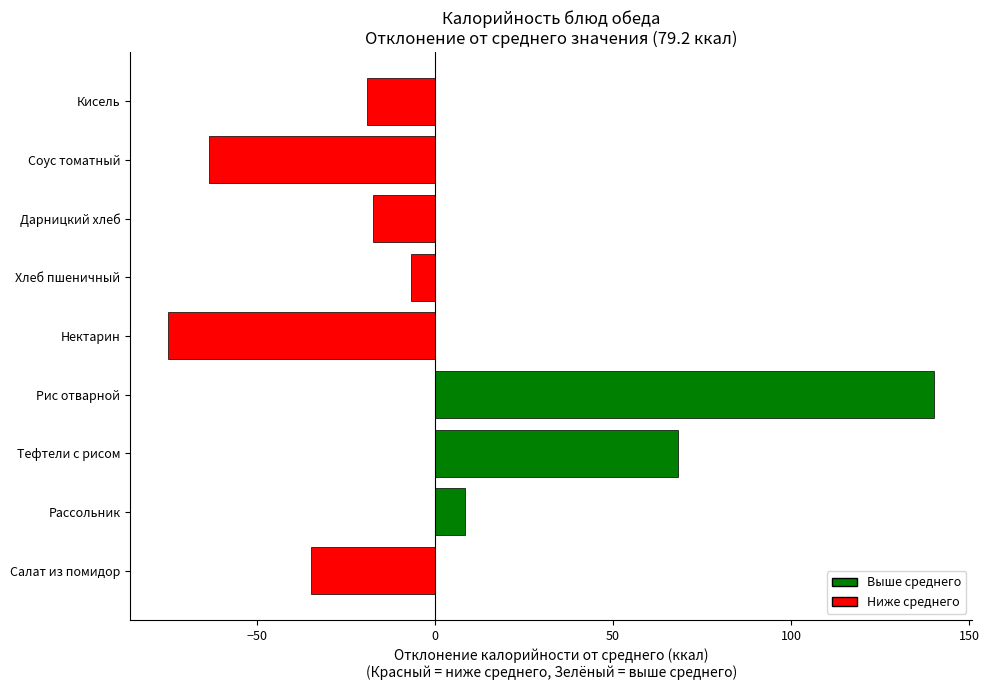

What is the maximum value shown in the chart?

140.1